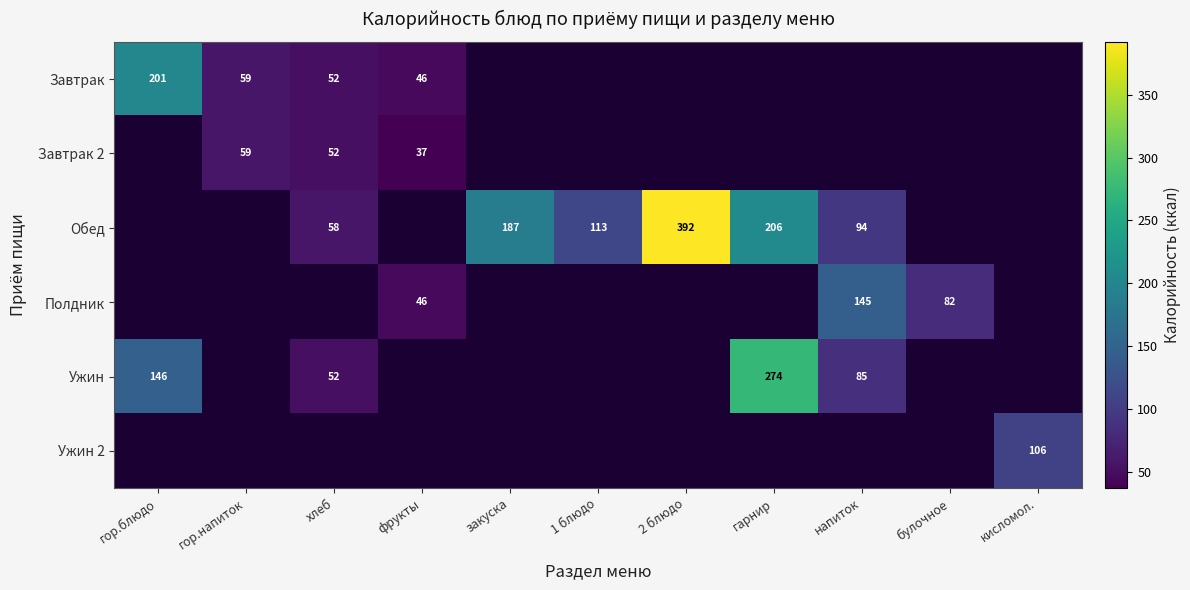

True or false: Ужин has a value of 77.0 at хлеб.

False